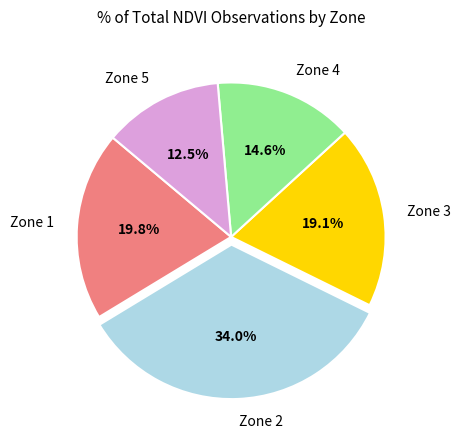

Which slice is the smallest?

Zone 5